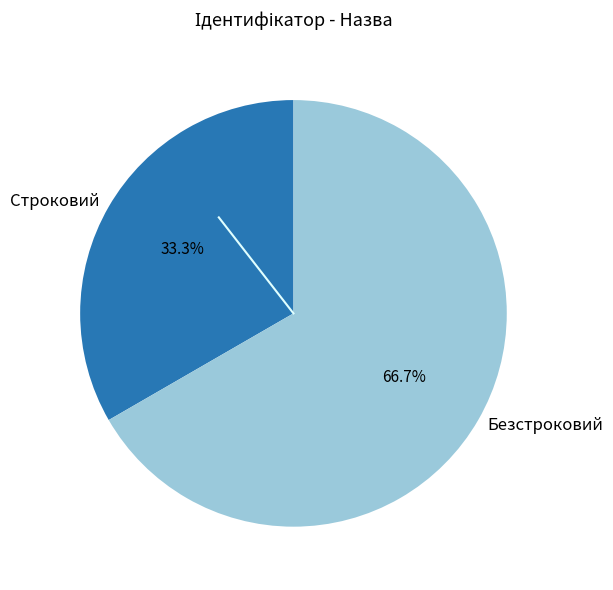

Which category accounts for the majority?

Безстроковий